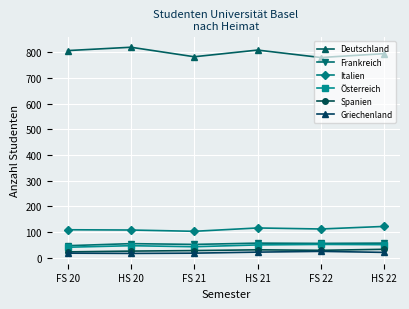

At how many categories does at least one series exceed 222?

6